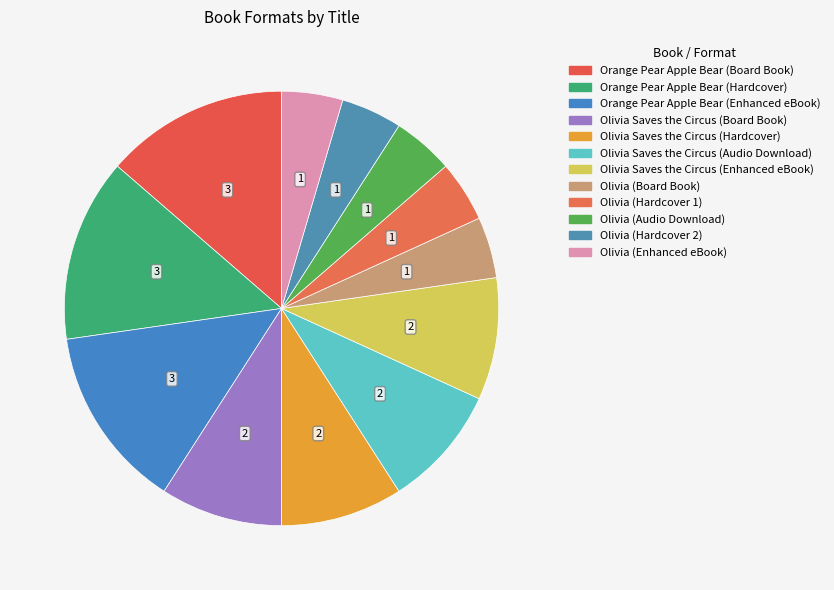

To the nearest percent, what portion does Orange Pear Apple Bear (Hardcover) represent?

14%